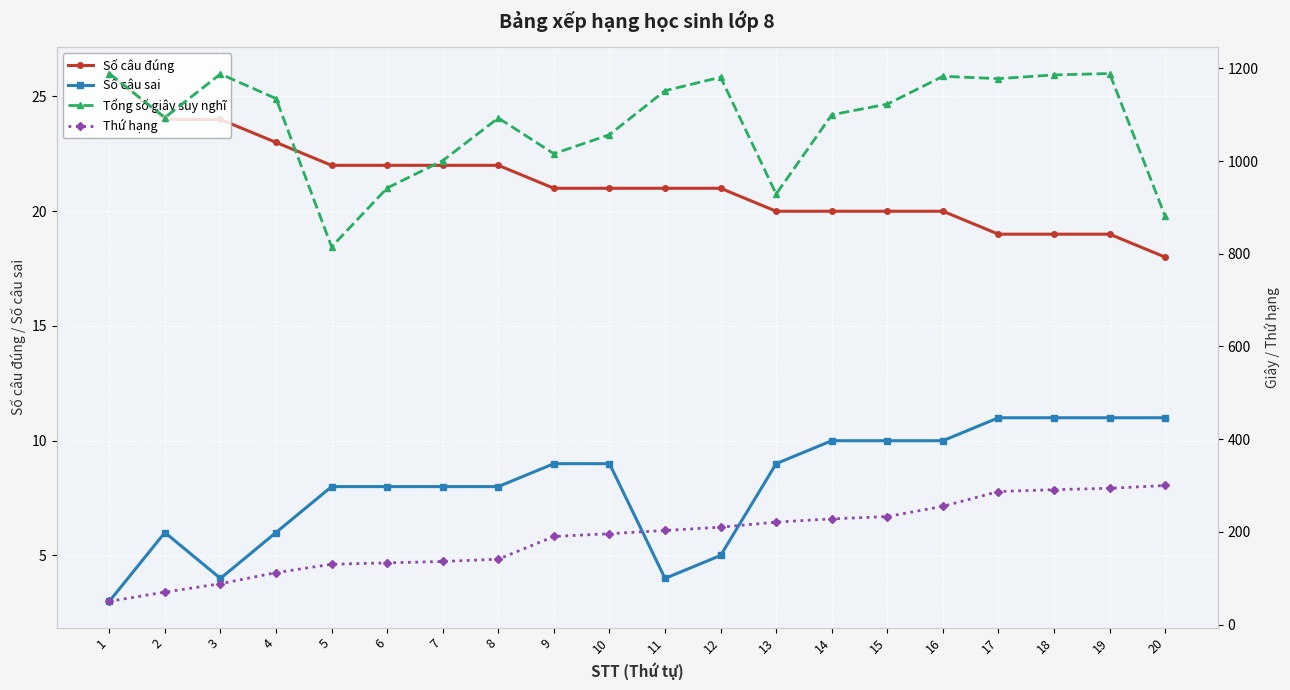

Which series changed the most between 5 and 15?

Tổng số giây suy nghĩ